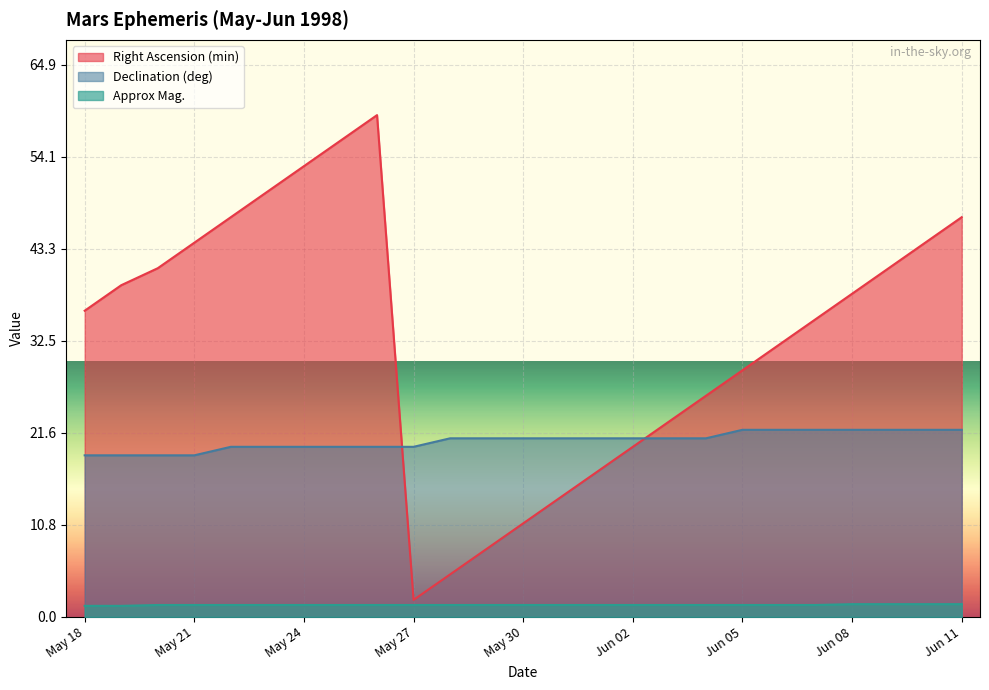

What are all the series names shown in the legend?

Right Ascension (min), Declination (deg), Approx Mag.